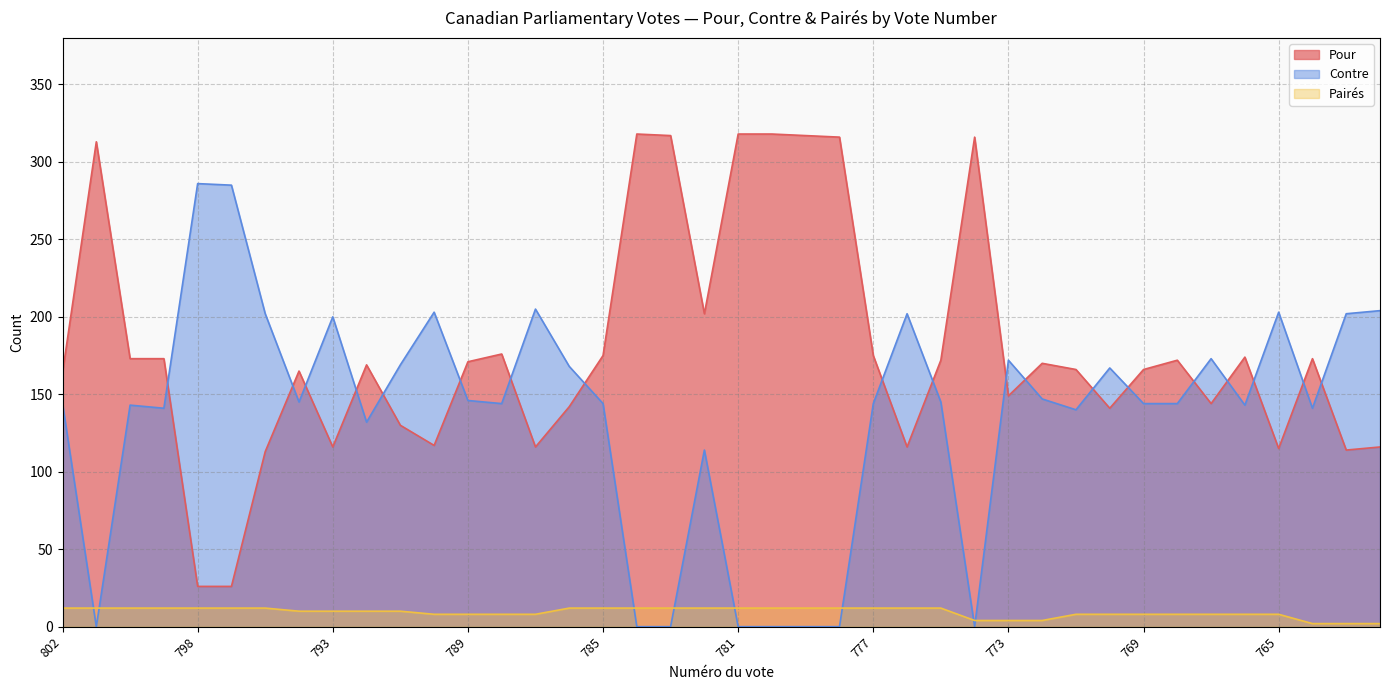

What is the value of the Pairés point at the 21st from the left?

12